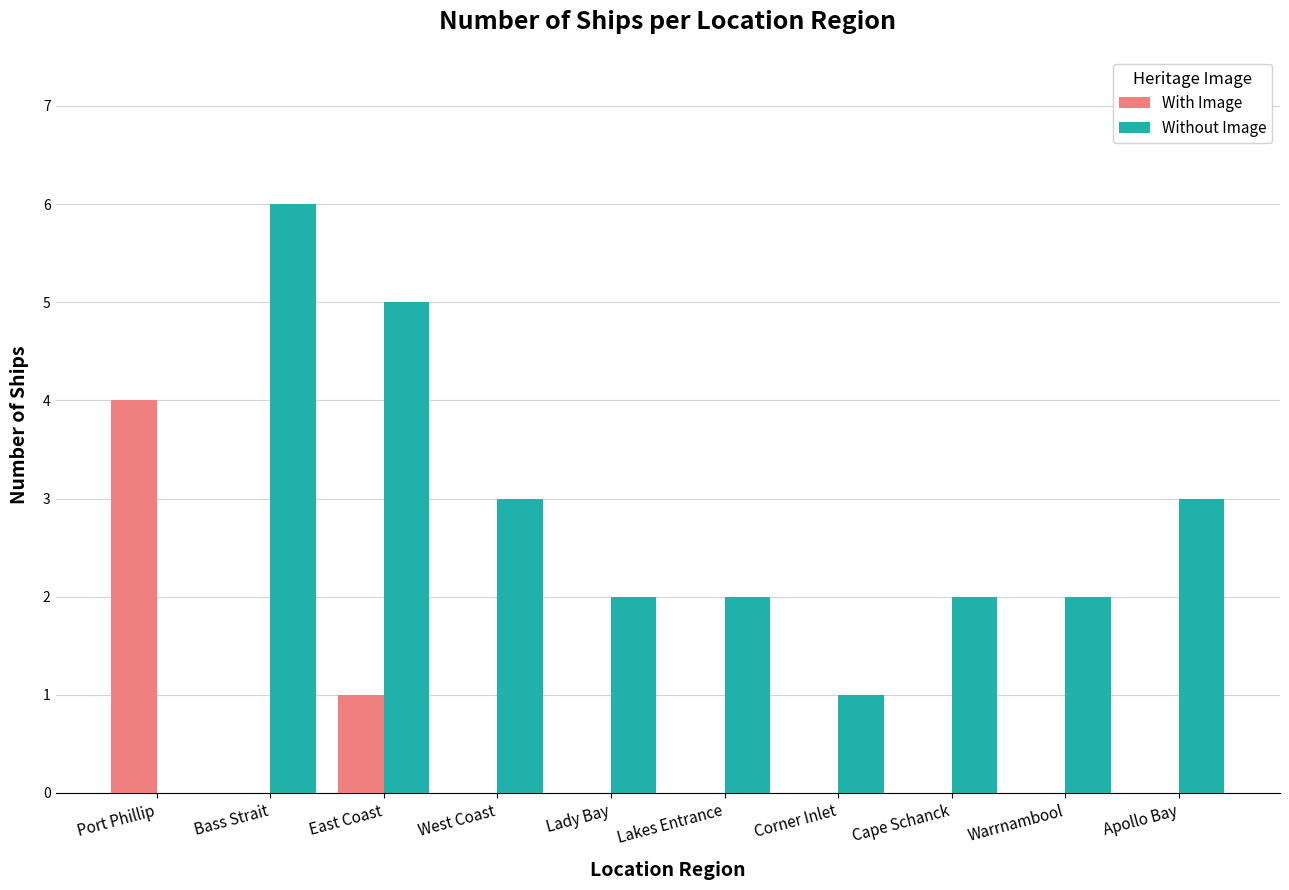

Are the bars grouped side by side (vs. stacked)?

Yes